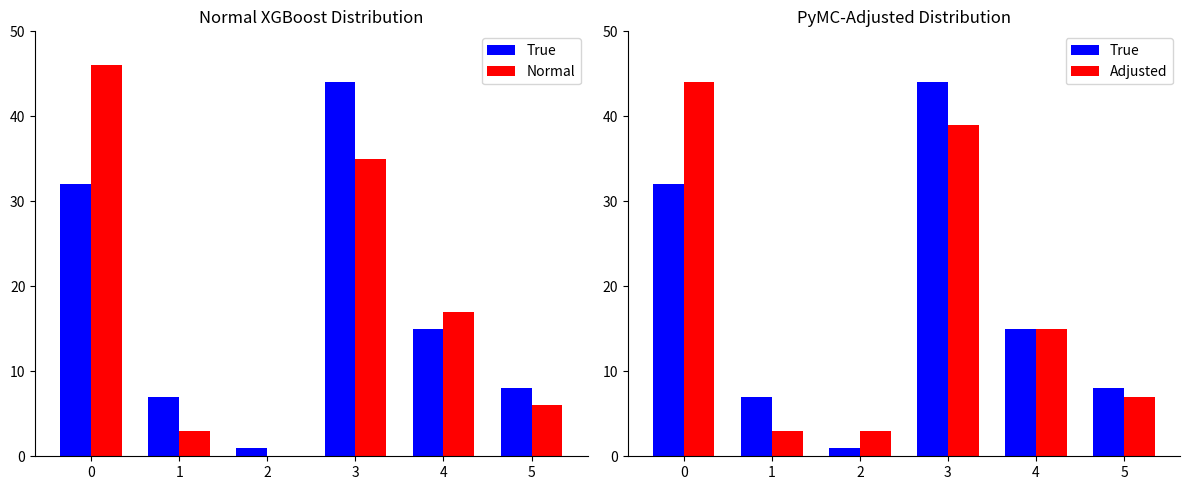

What is the average value of the Adjusted series?

18